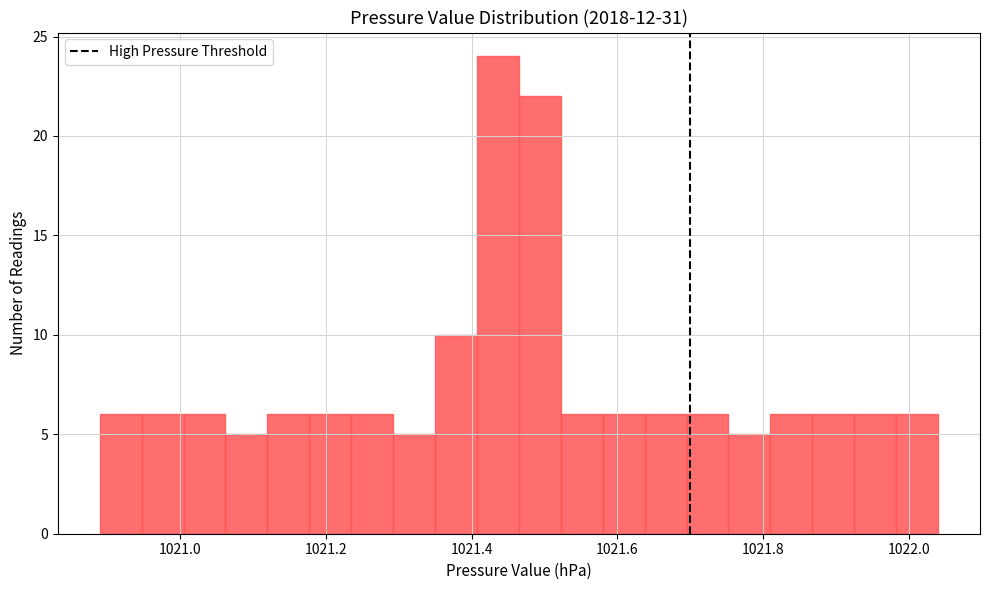

Read against the x-axis, roughly where is the centre of the tallest bar?

1021.44